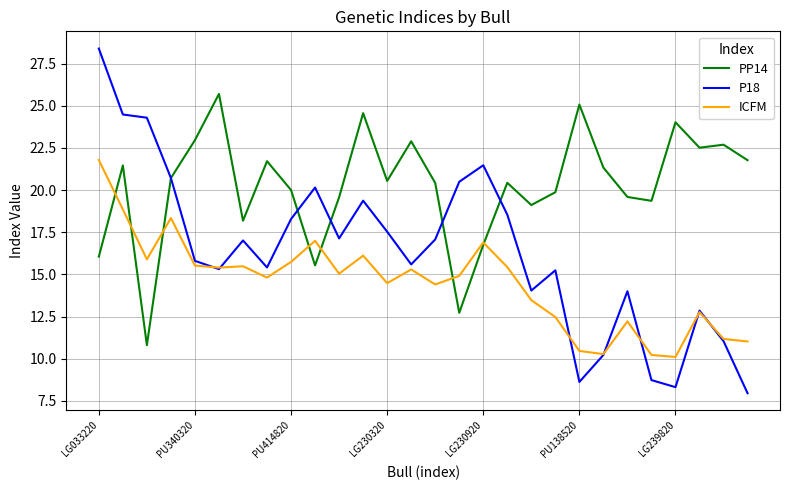

Which series has the widest spread of values?

P18